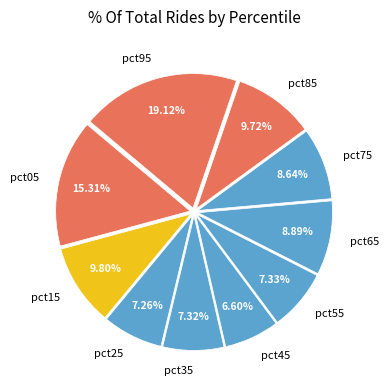

Which category has the smallest portion of the pie?

pct45